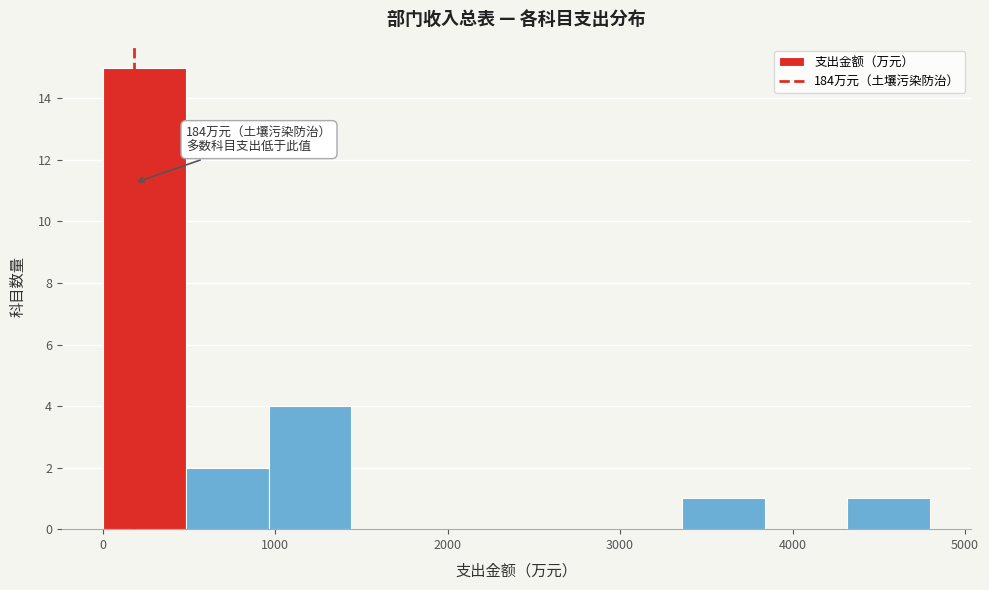

Over which range of the x-axis is the bar tallest?

0 to 500